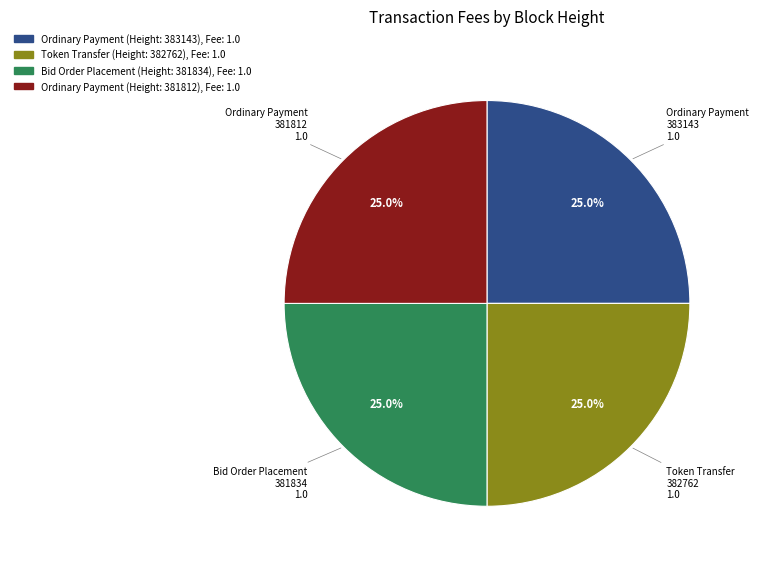

Is Ordinary Payment (Height: 383143), Fee: 1.0 the majority of the pie?

No